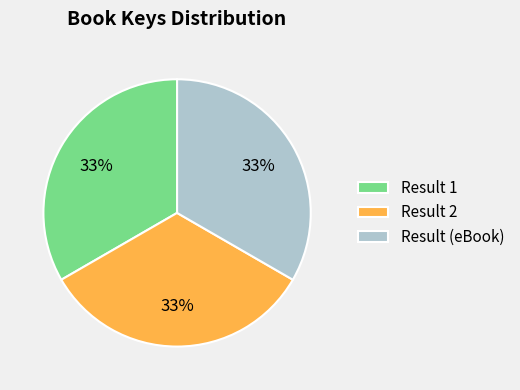

What percentage is the Result (eBook) slice, to the nearest percent?

33%